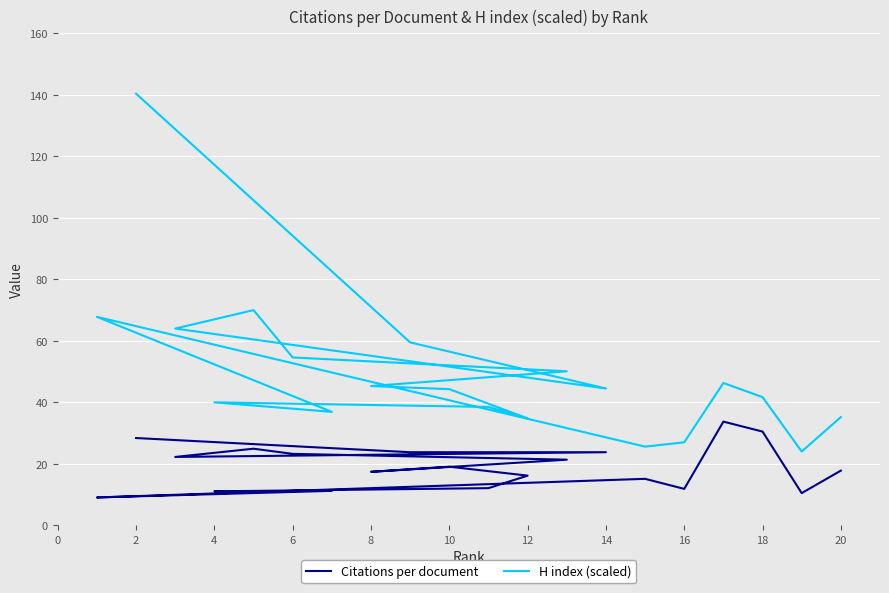

In H index (scaled), how many points are higher than both neighbors (excluding endpoints)?

4